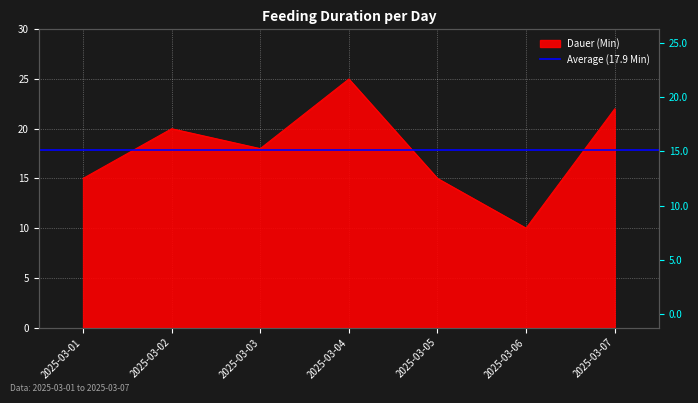

What is the greatest value displayed?

25